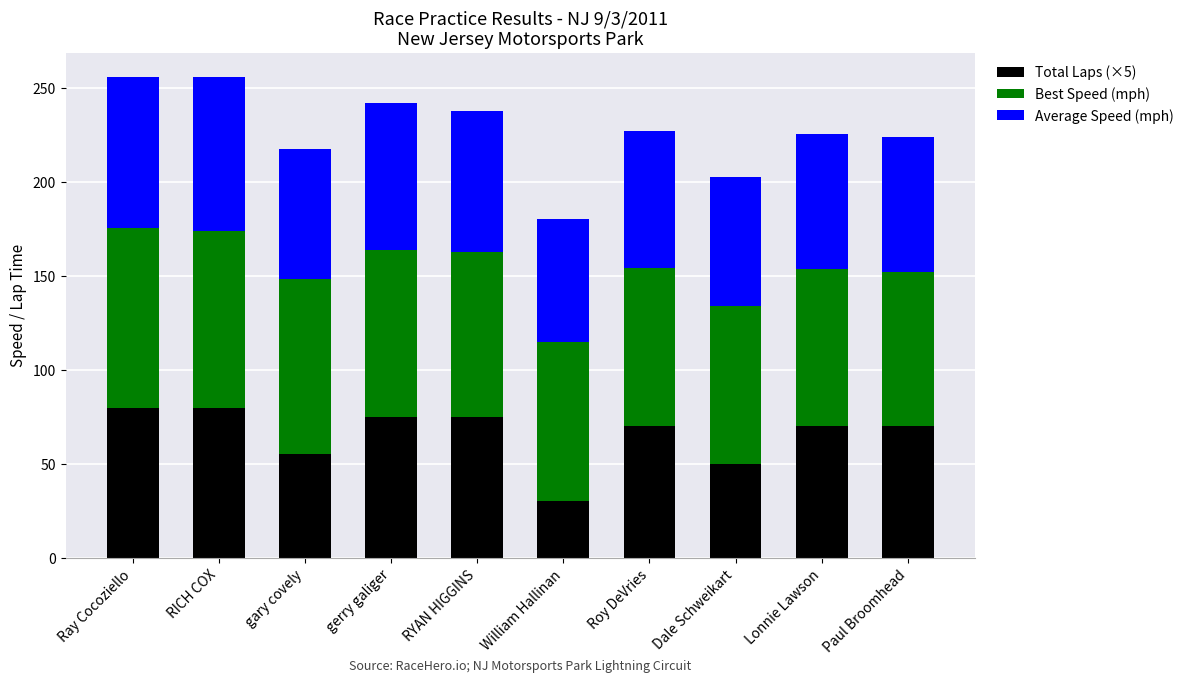

What are all the series names shown in the legend?

Total Laps (×5), Best Speed (mph), Average Speed (mph)